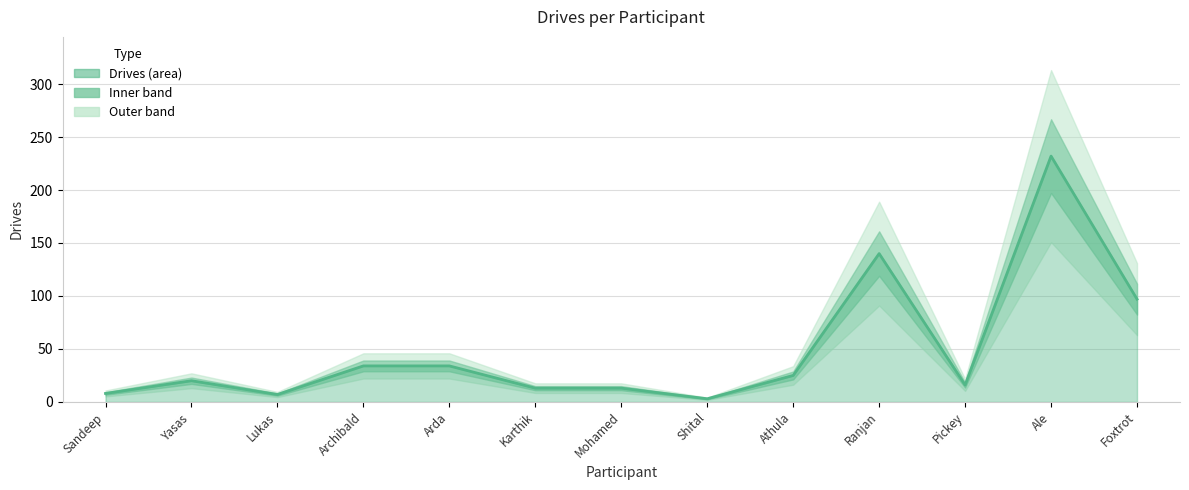

Reading left to right, transcribe all the data shown in this chart.

8	20	7	34	34	13	13	3	25	140	16	232	97